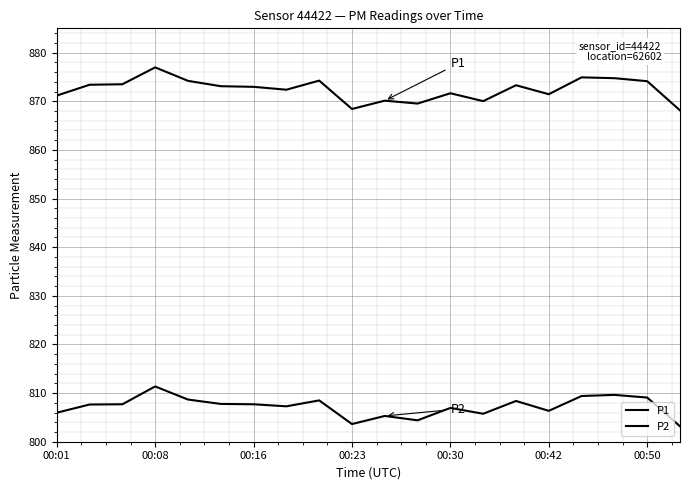

How many lines are shown in the chart?

2